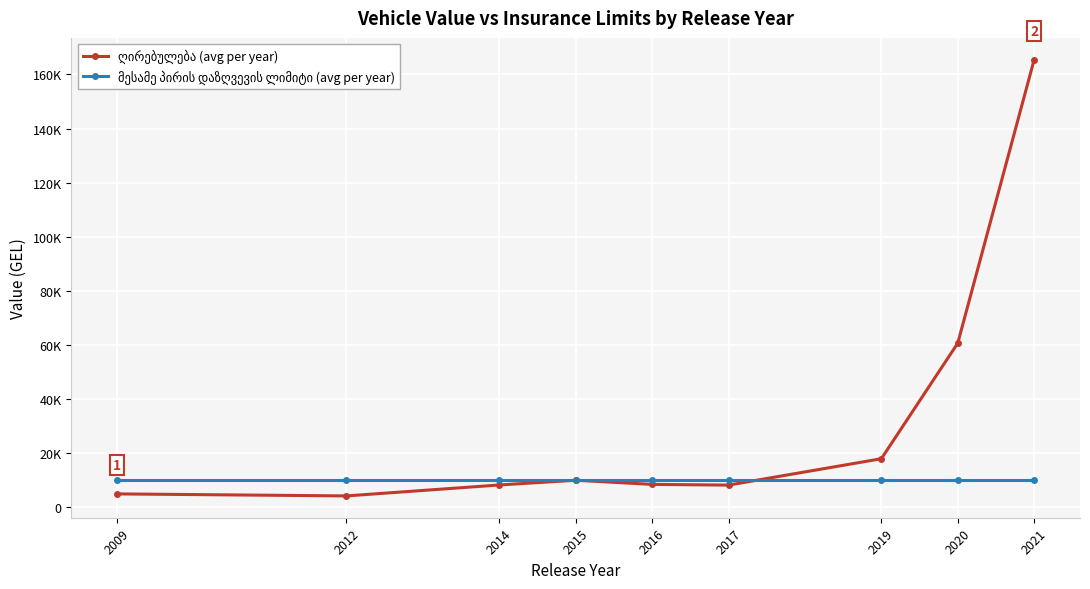

Does the chart have visible grid lines?

Yes